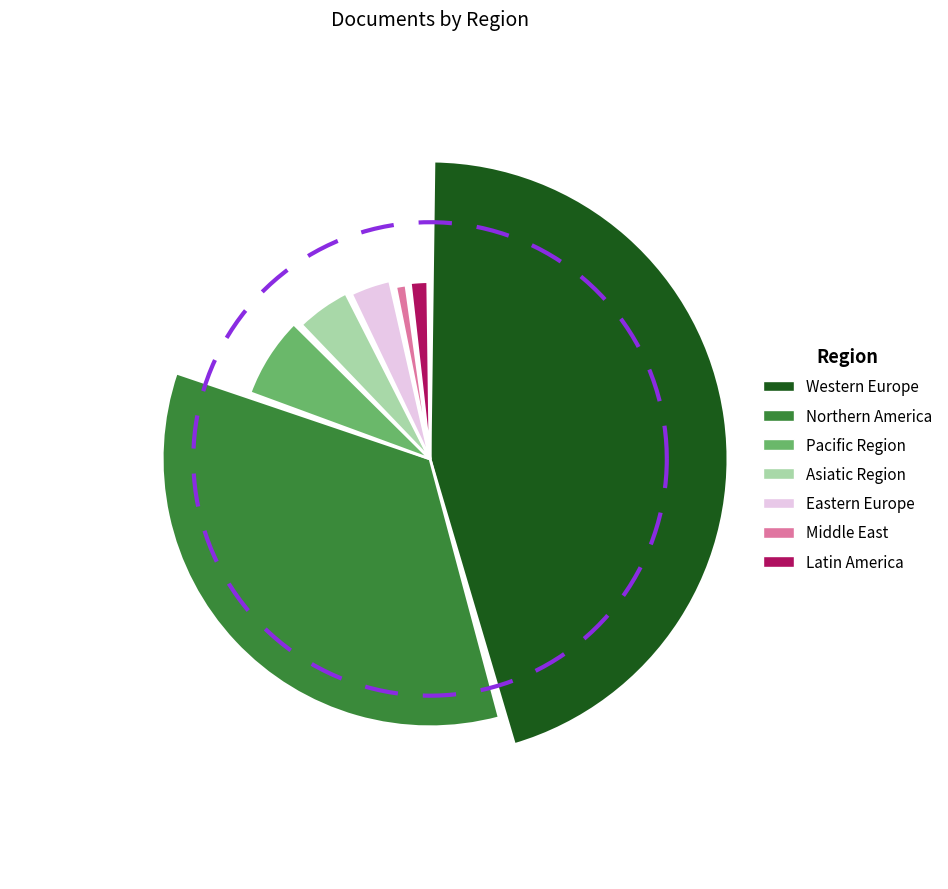

Does any single category account for the majority?

No